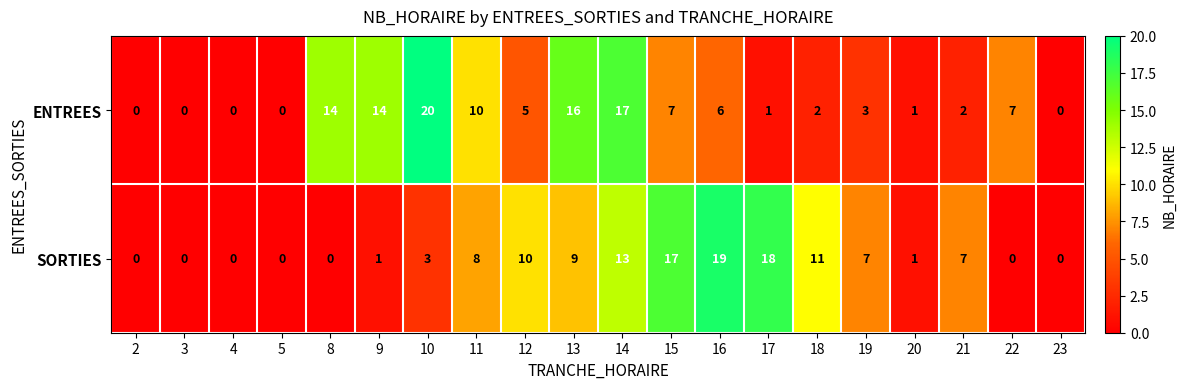

List the series in order of their peak value, lowest first.

SORTIES, ENTREES